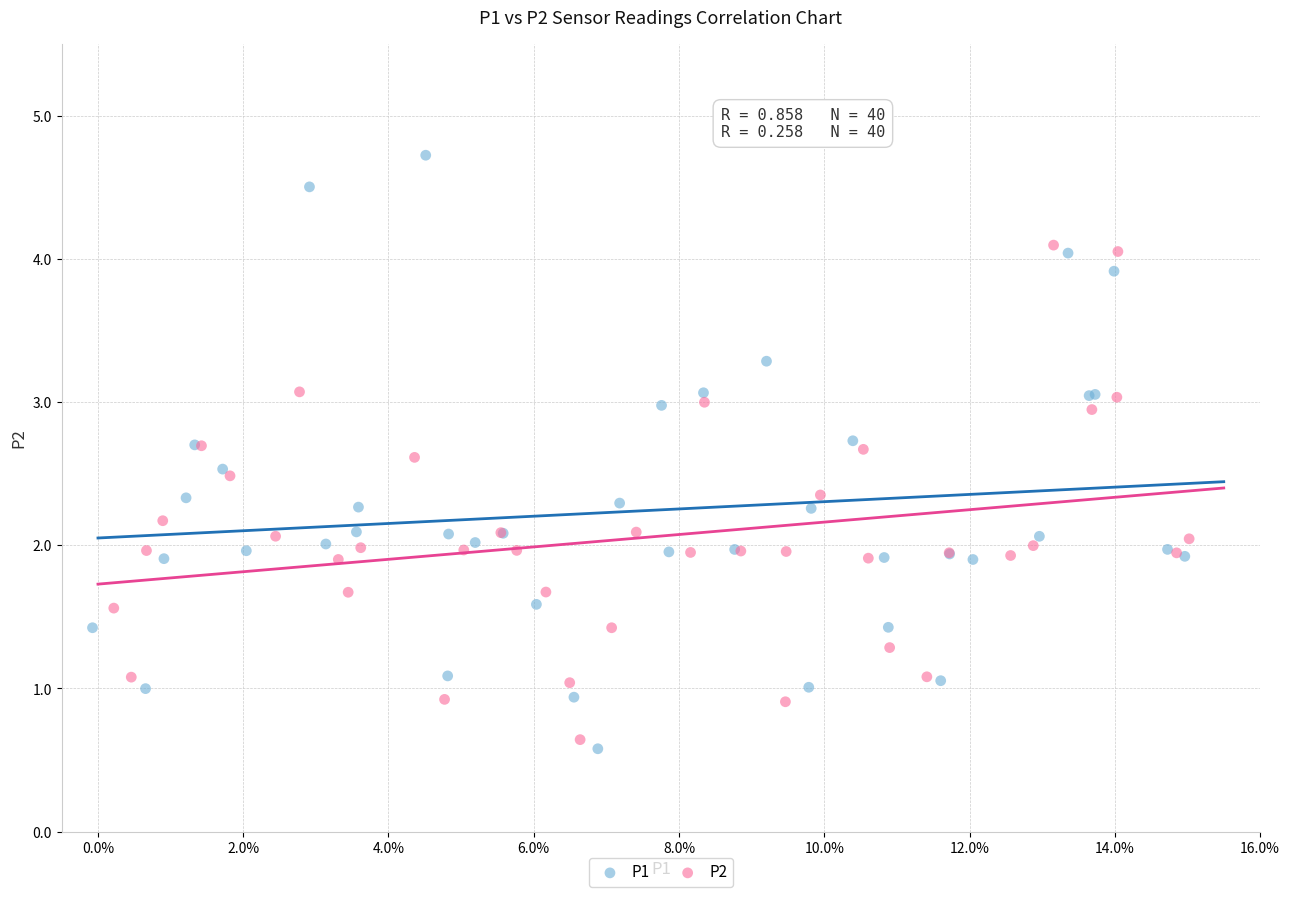

Which series reaches the maximum Y coordinate?

P1